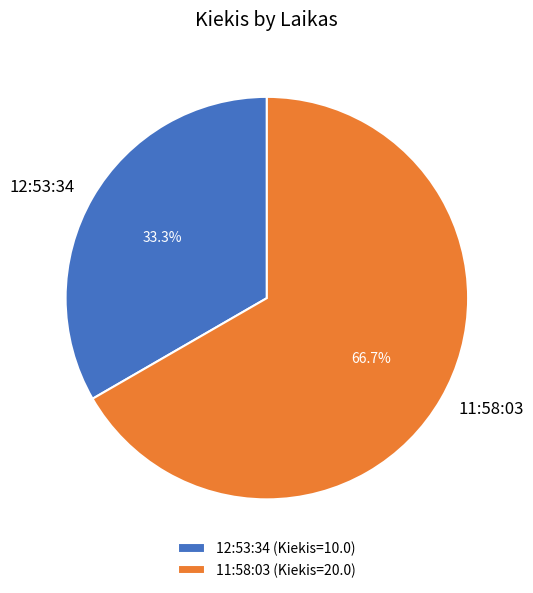

How many slices are in this pie chart?

2